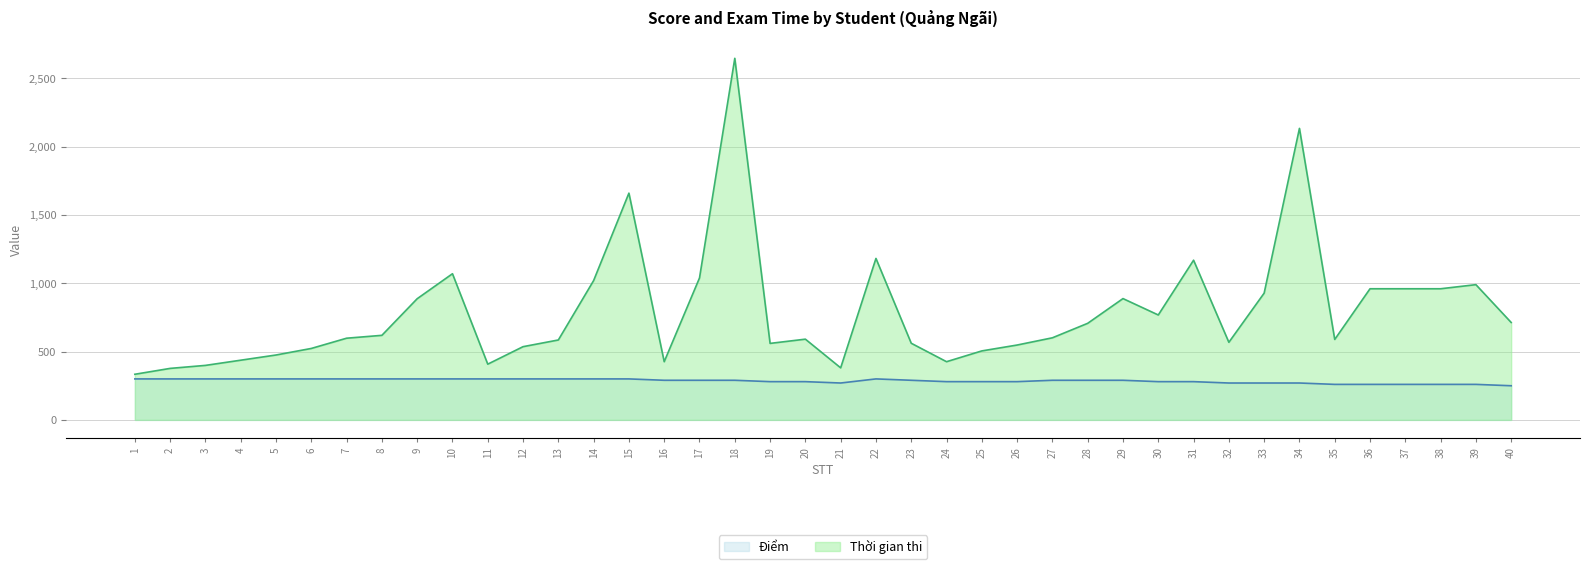

Does the chart display data point markers on the line(s)?

No